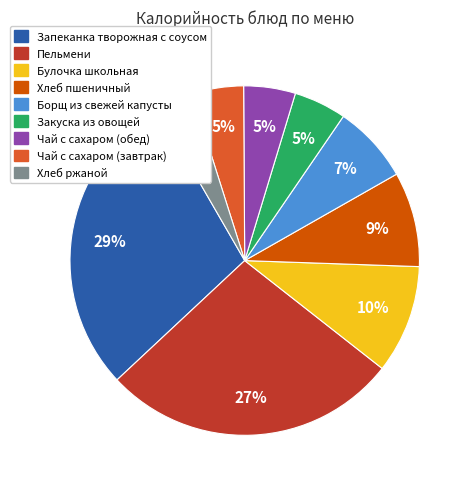

To the nearest percent, what is the average slice percentage?

11%